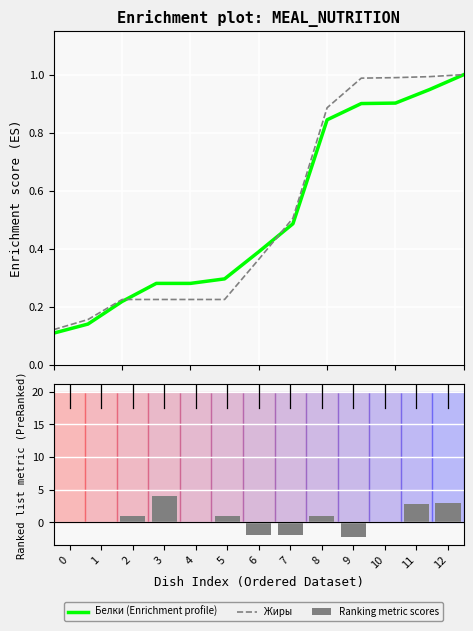

Count the number of data series in this chart.

3